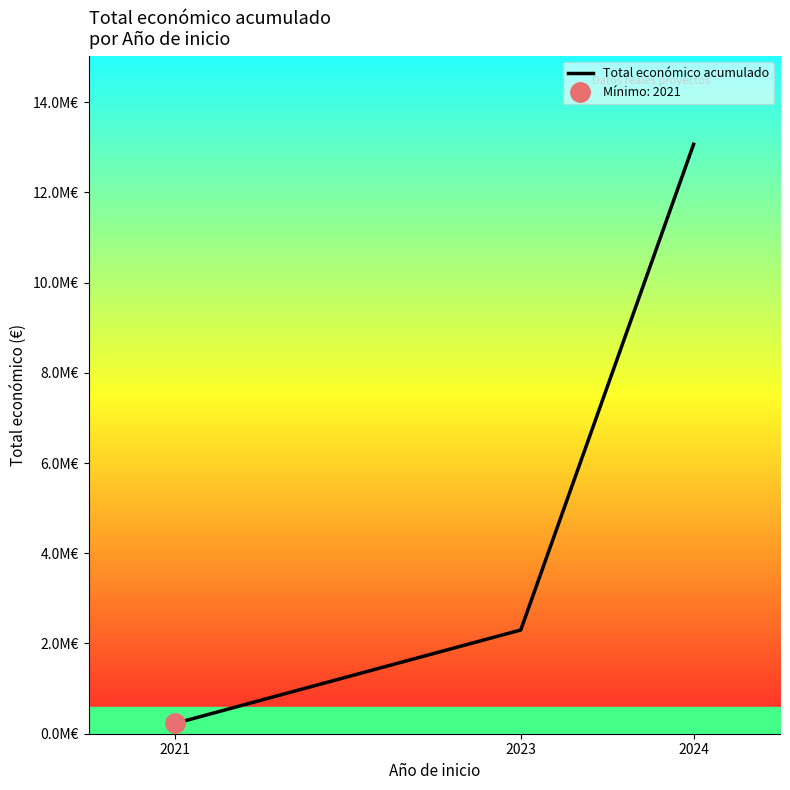

Where does the data first go above 2299472?

2024